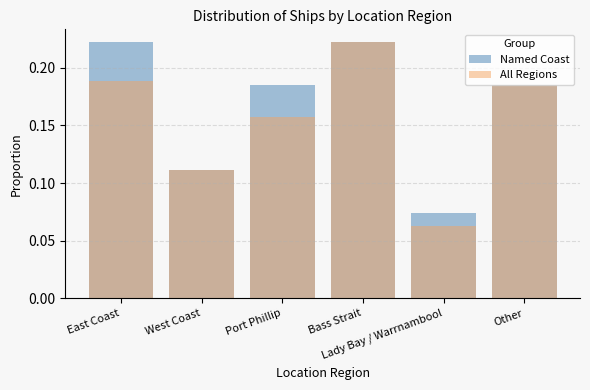

How many bars are there in total?

12